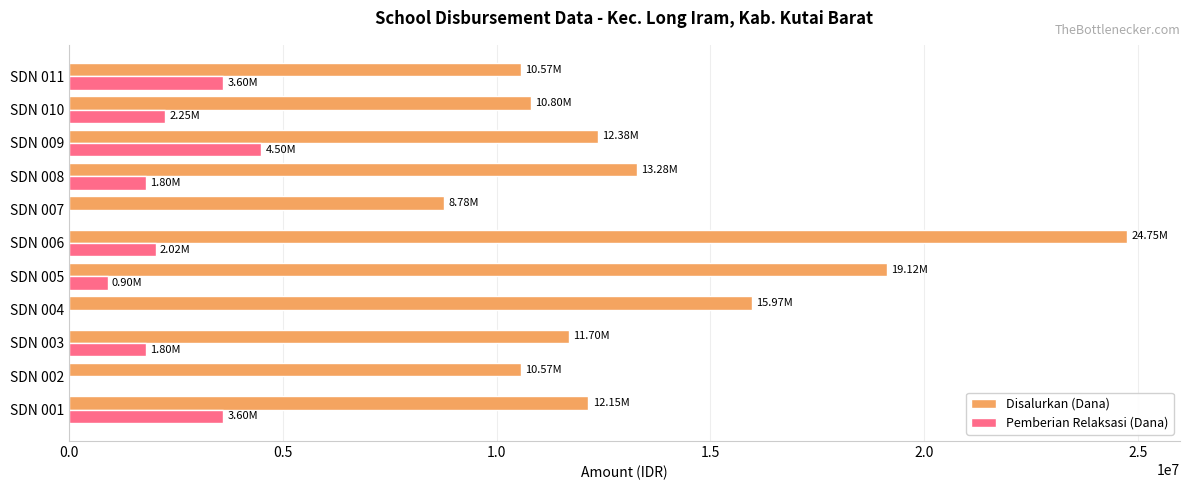

At which label is Pemberian Relaksasi (Dana) closest to 2250000?

SDN 010